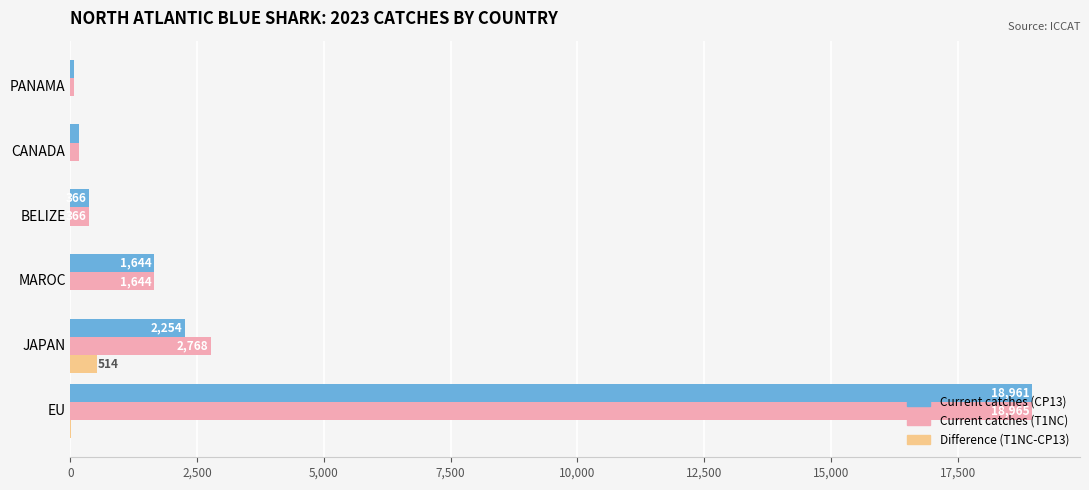

Where is Current catches (CP13) nearest to the value 9510?

JAPAN